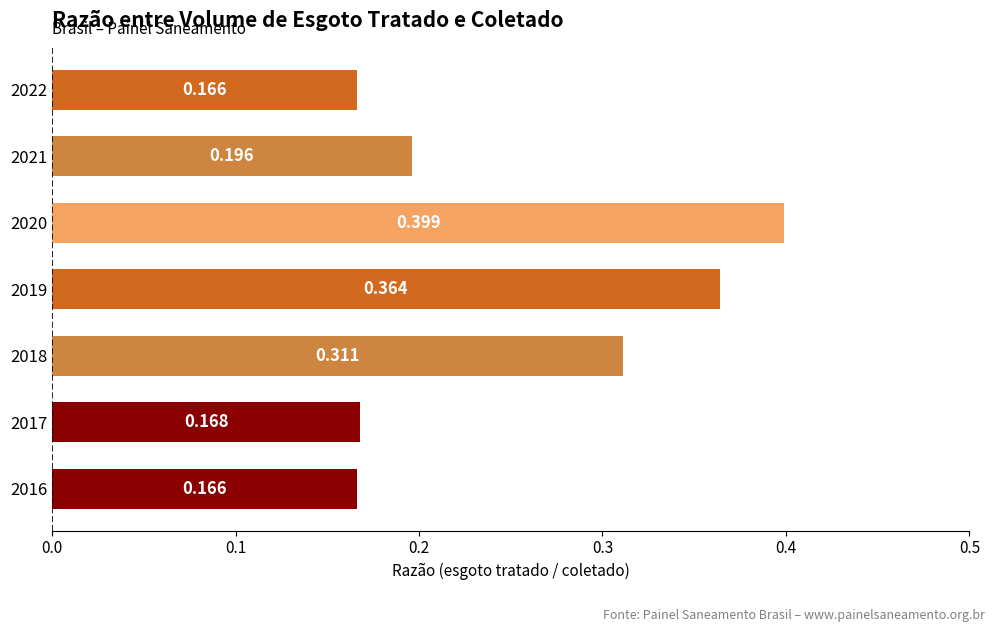

Count the values in the range 0 to 1.

7